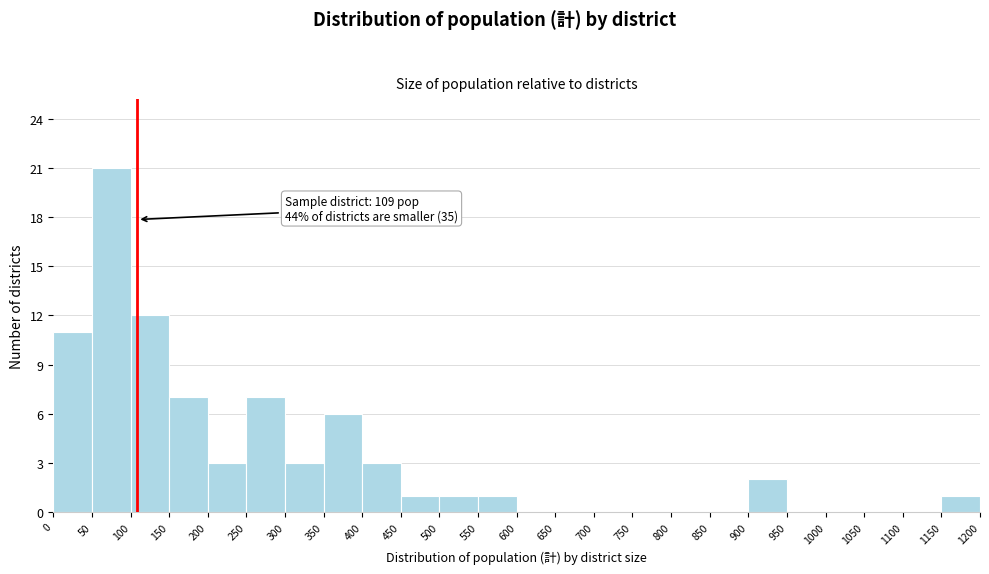

Which range on the x-axis has the tallest bar?

50 to 100